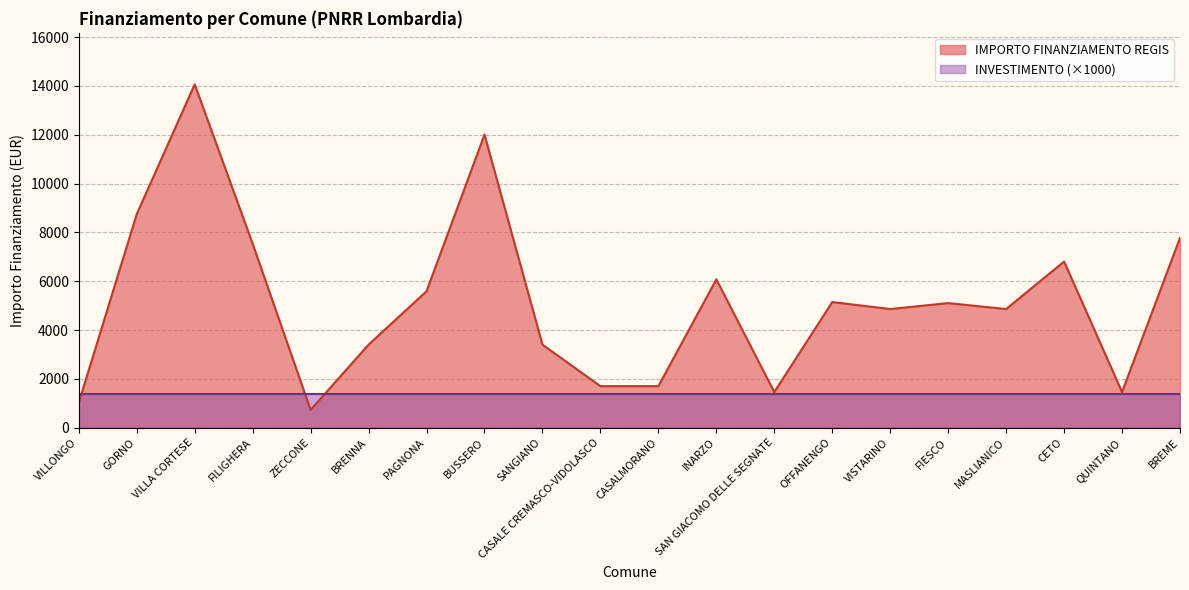

What is the difference between the maximum and minimum values?

13334